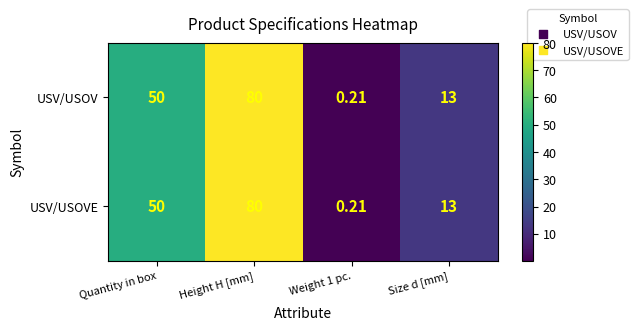

At which label is USV/USOV closest to 40?

Quantity in box